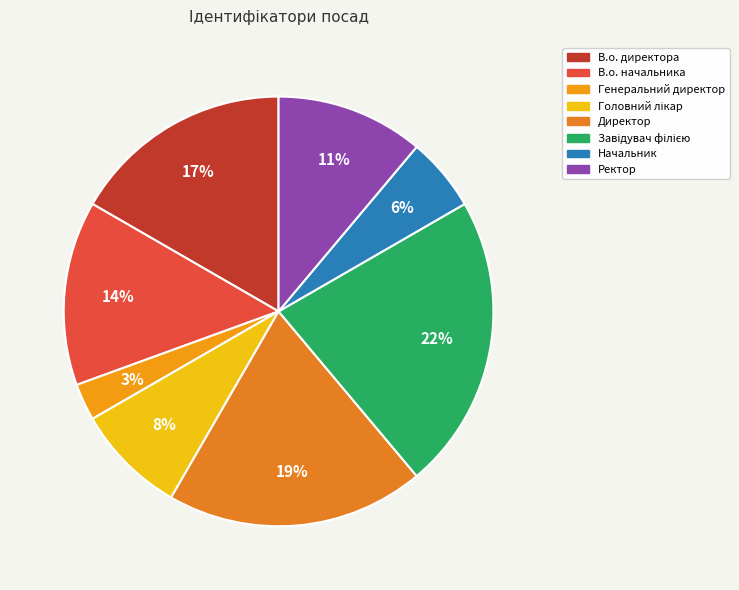

Is В.о. начальника the majority of the pie?

No